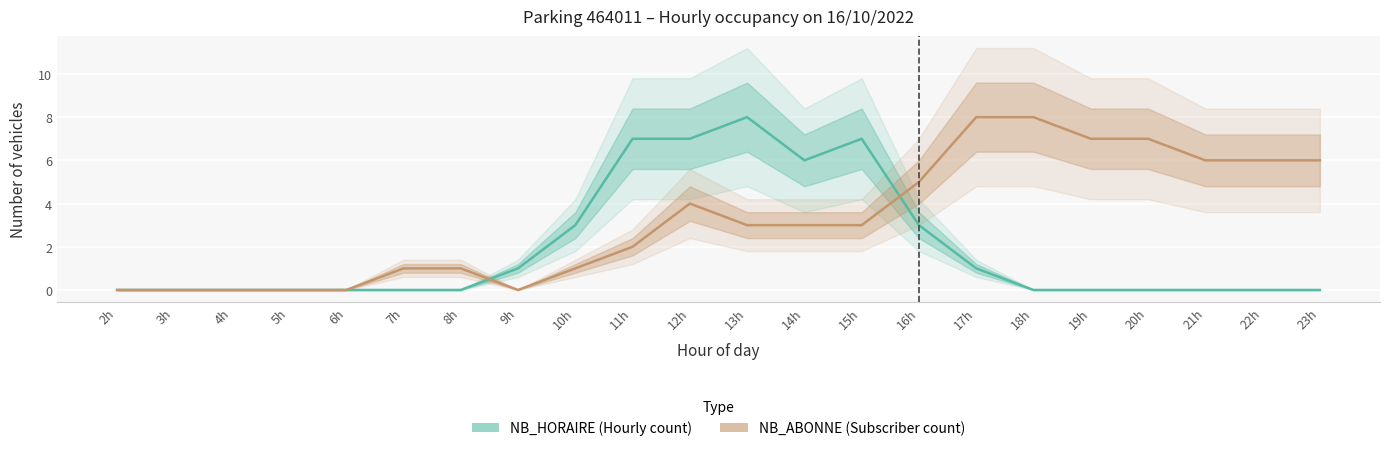

Rank the series by their average value, from highest to lowest.

NB_ABONNE (Subscriber count), NB_HORAIRE (Hourly count)